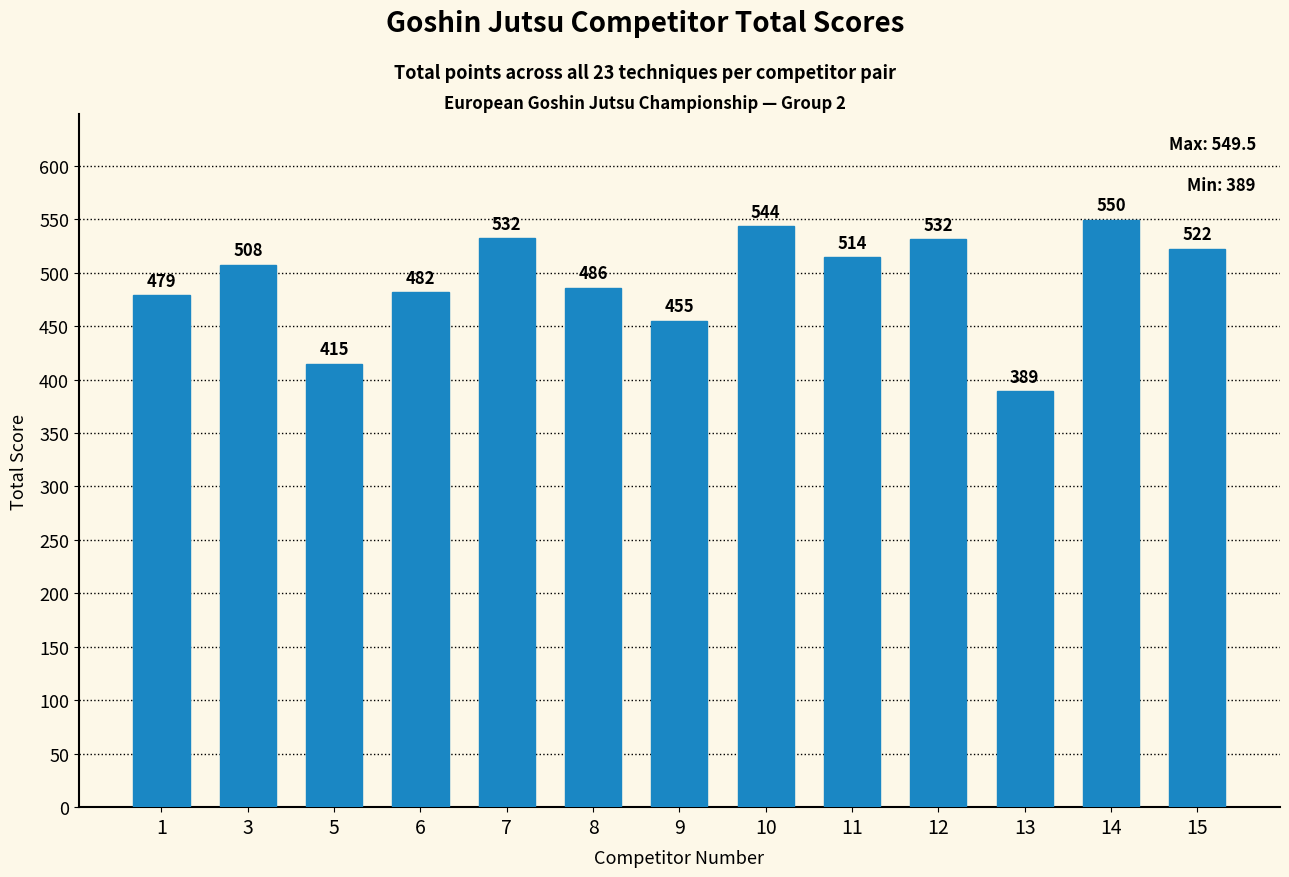

What is the approximate value at 9?

455.0